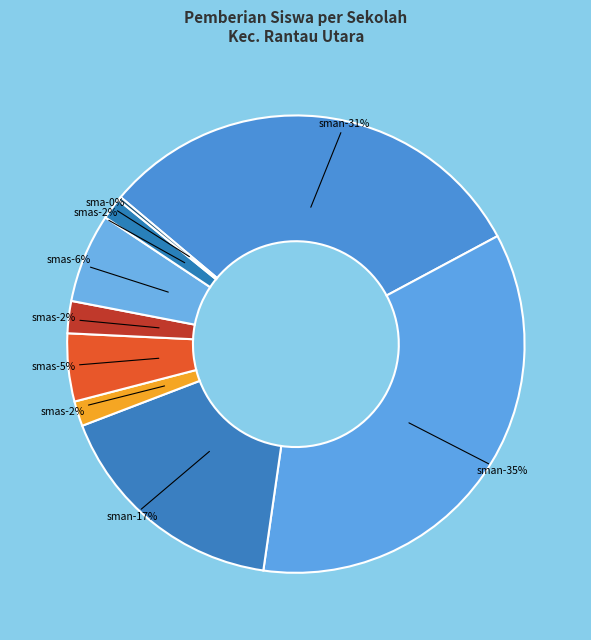

What percentage do SMAN 2 RANTAU UTARA and SMAN 3 RANTAU UTARA together represent?

52.0%